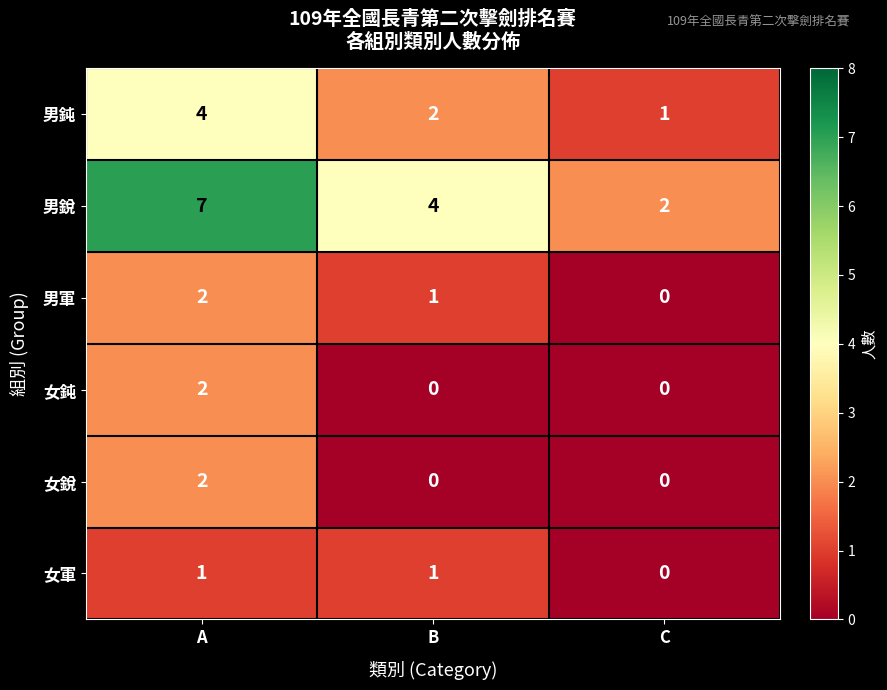

How many 女銳 values are between 0 and 2?

3